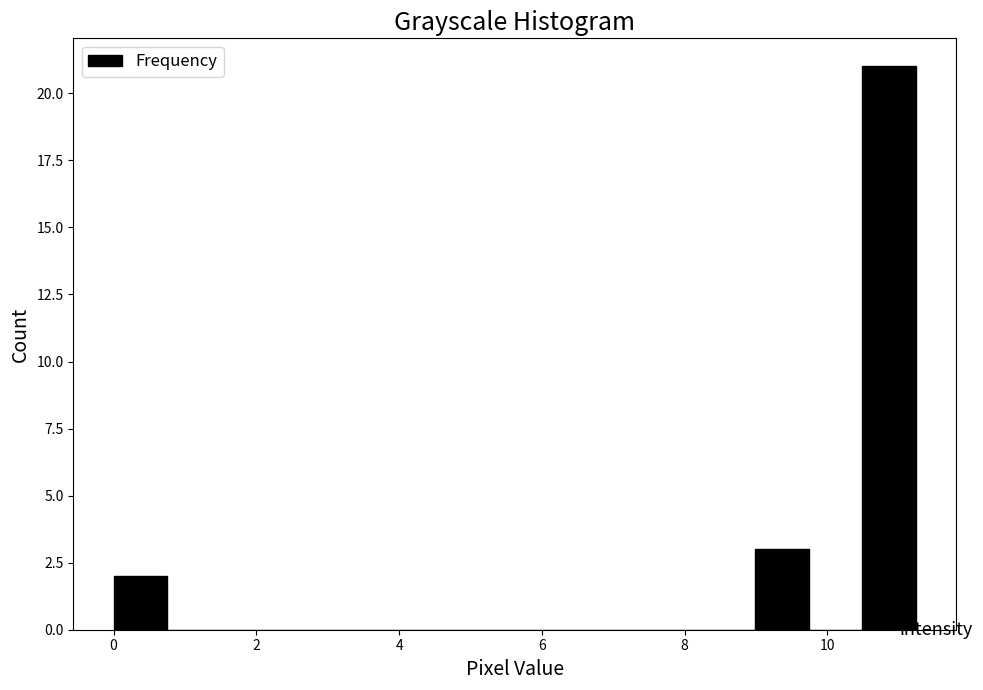

Around what value on the x-axis is the tallest bar? Give the approximate position of its centre, as read against the axis.

10.8